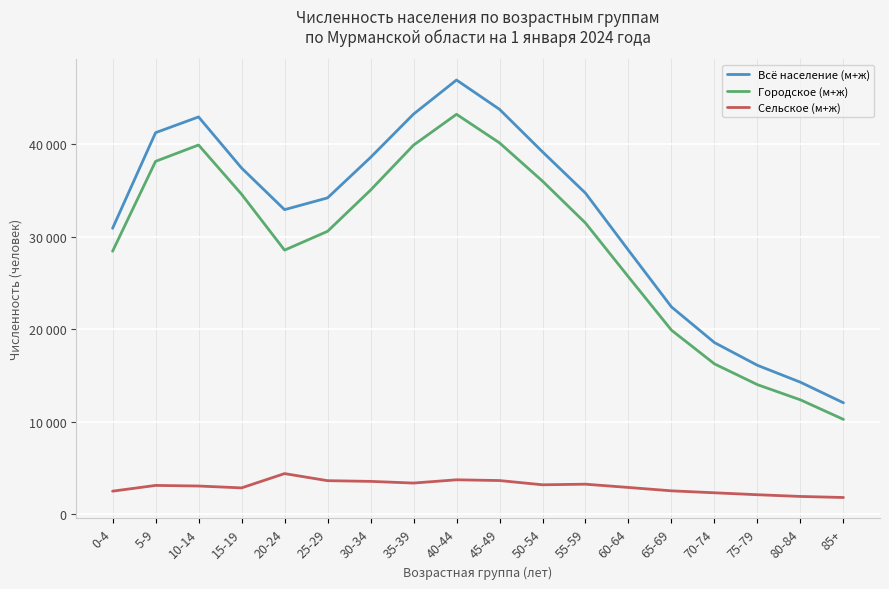

Which series has the largest total across all categories?

Всё население (м+ж)